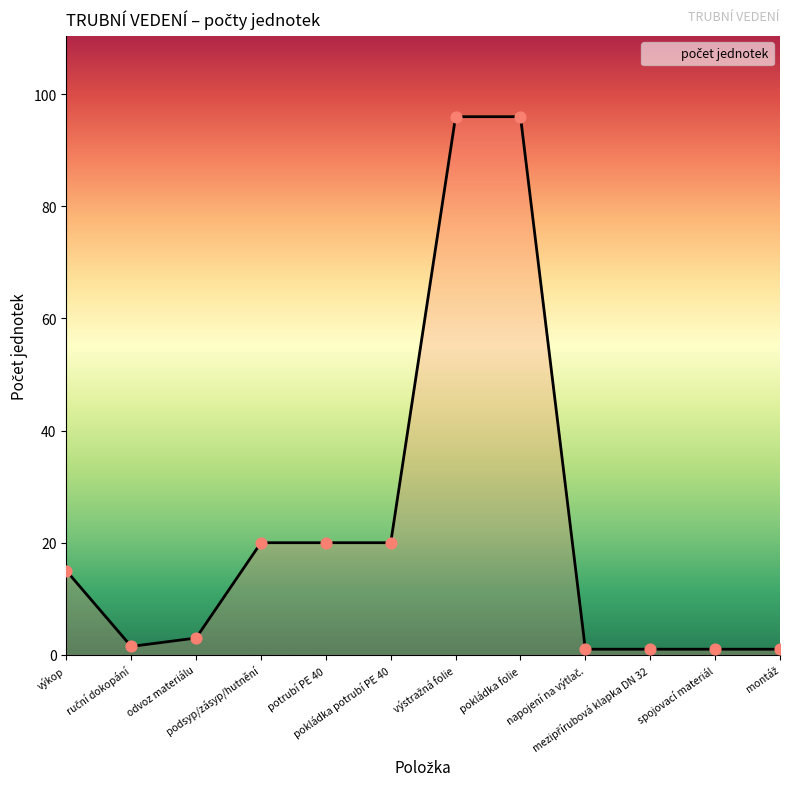

What is the change in value from výkop to podsyp/zásyp/hutnění?

+5.0